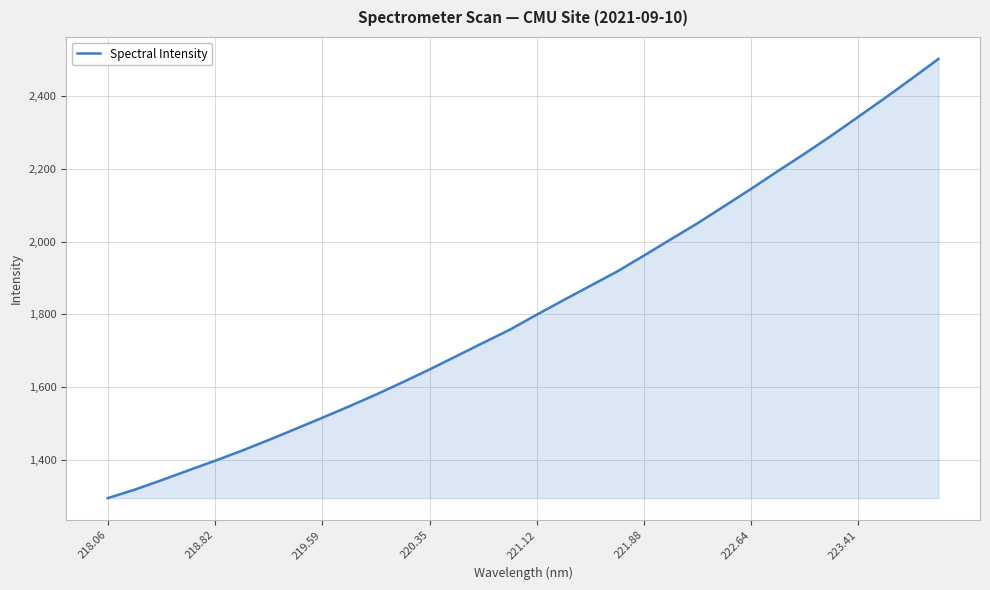

What is the greatest value displayed?

2502.2